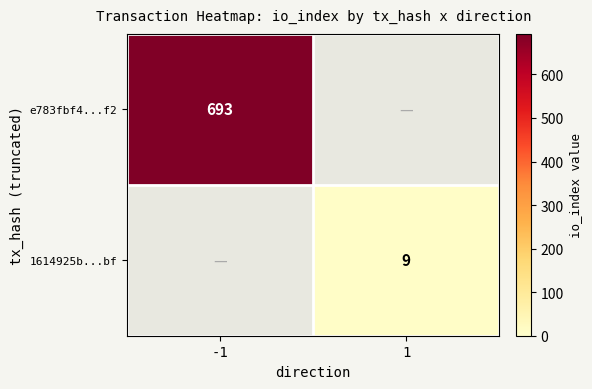

The value of 1614925b...bf at 1 is 9. True or false?

True